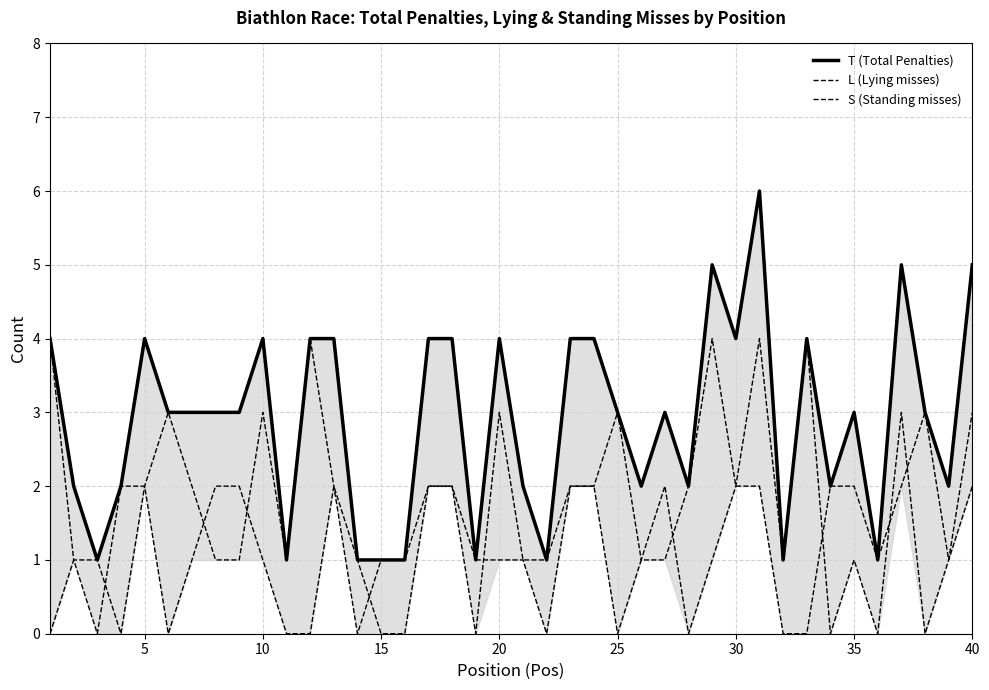

How many interior local peaks does the L (Lying misses) series have?

8